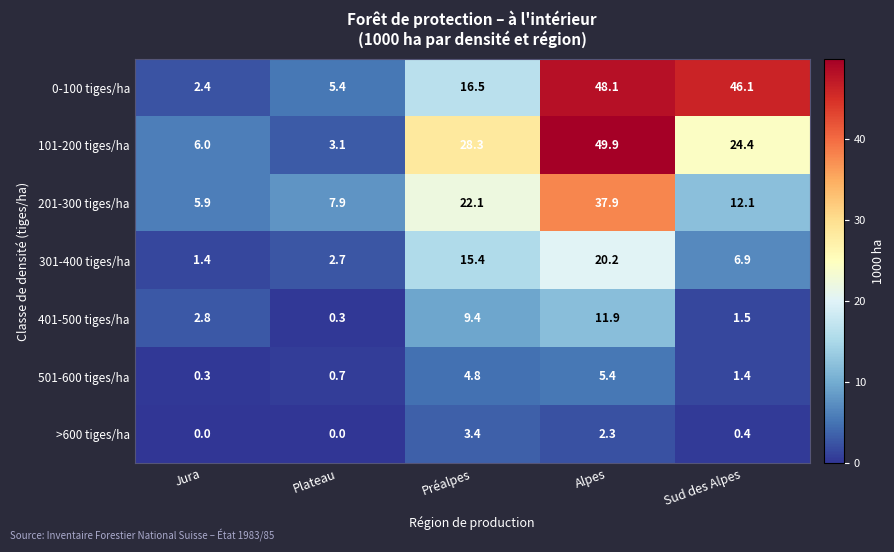

The 101-200 tiges/ha series shows 2.0 at Jura. True or false?

False